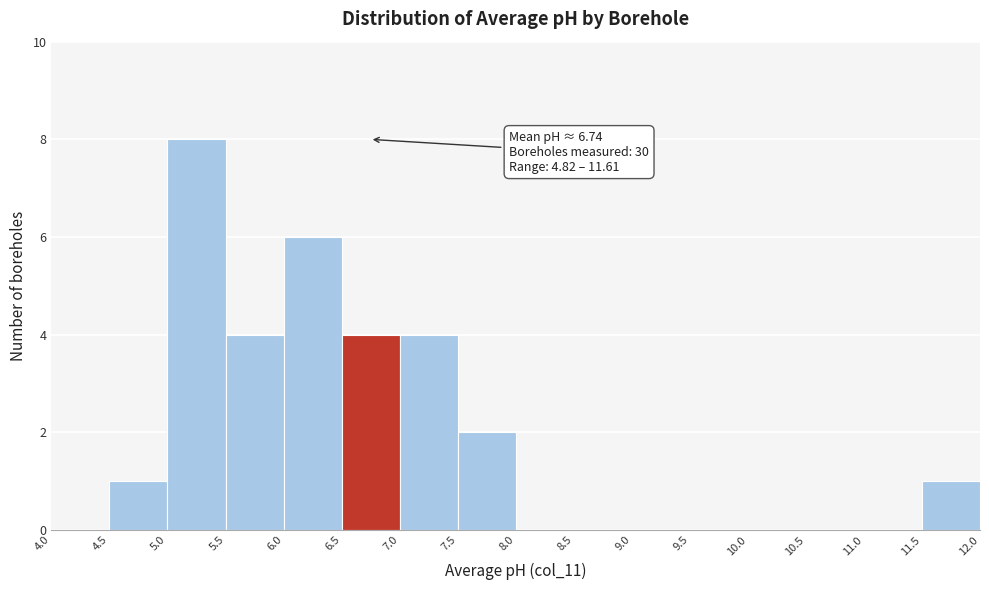

Which range on the x-axis has the tallest bar?

5.0 to 5.5